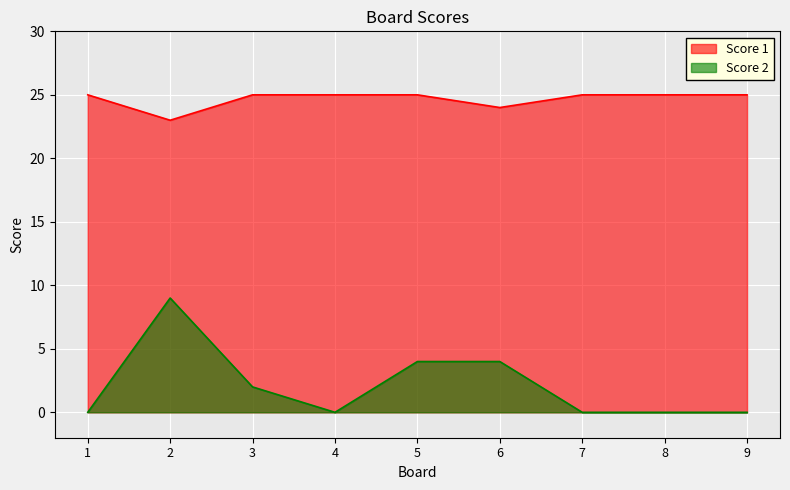

Which series changed the most between 5 and 8?

Score 2